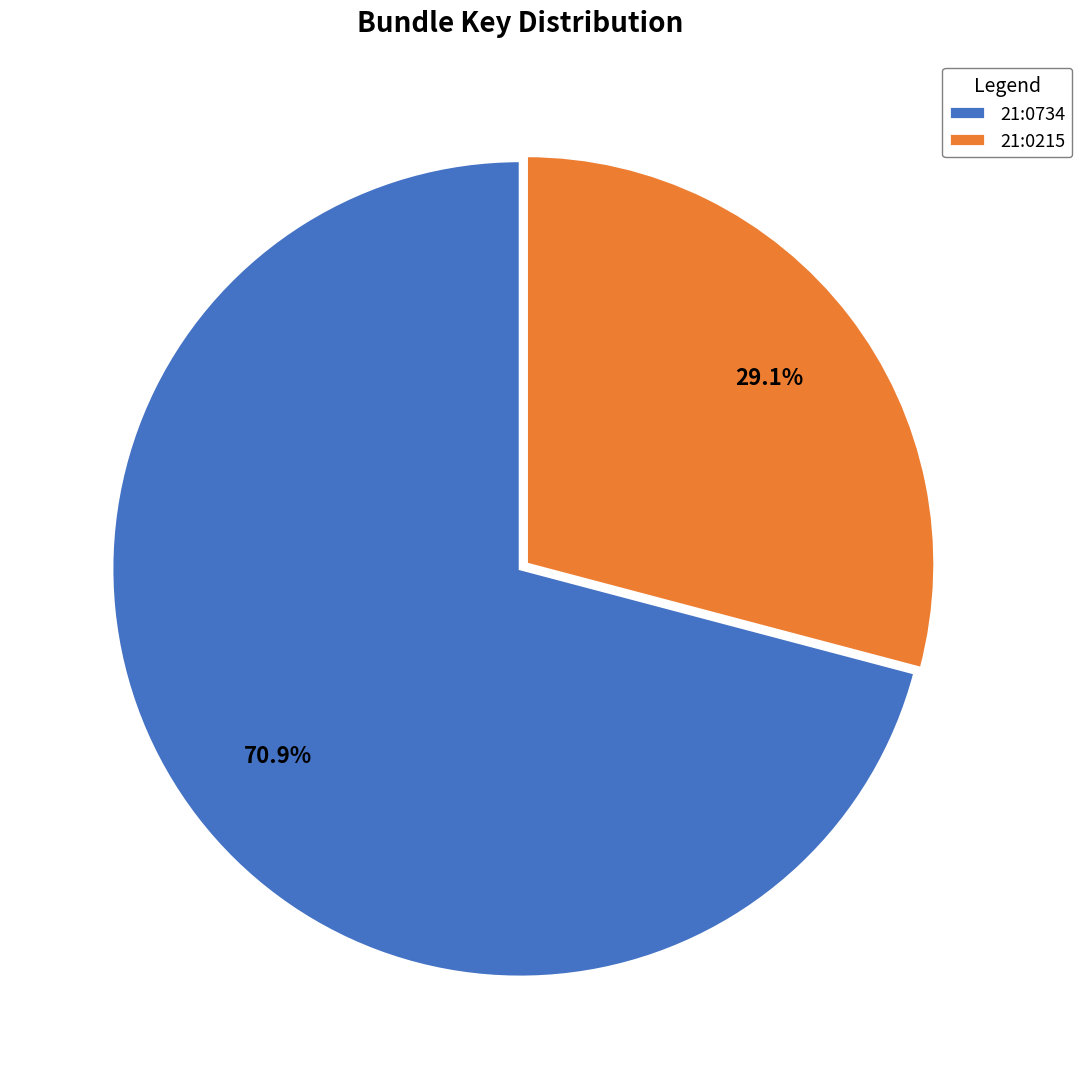

What percentage is the 21:0215 slice, to the nearest percent?

29%